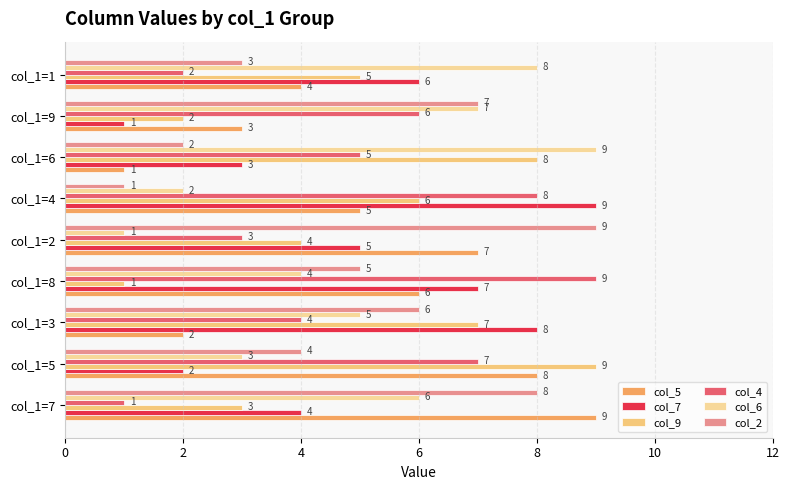

At which label is col_9 closest to 5?

col_1=1